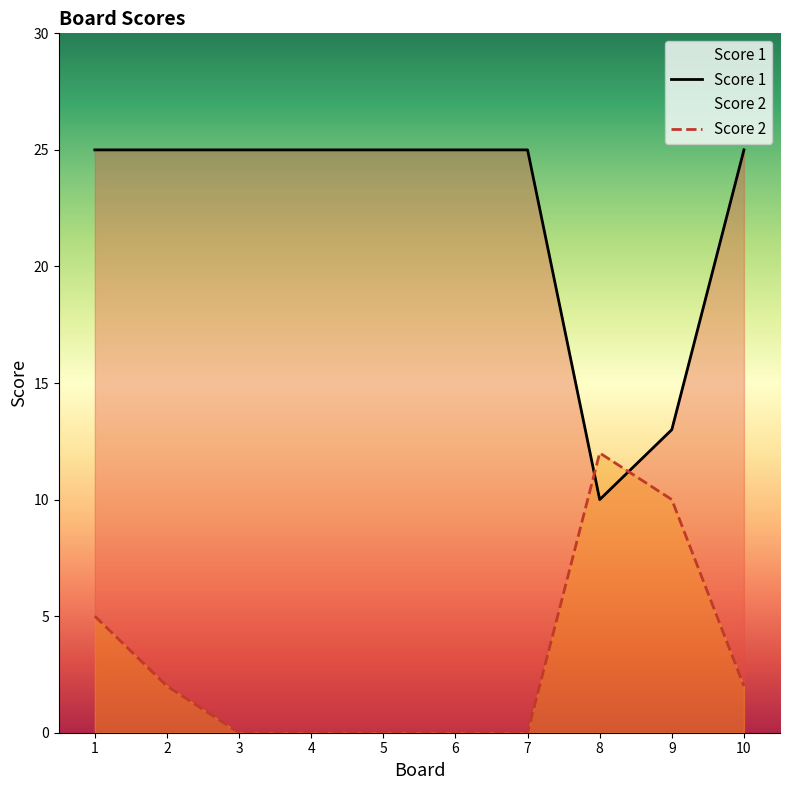

Reading right to left, what are all the values shown in this chart?

Score 2: 10=2	9=10	8=12	7=0	6=0	5=0	4=0	3=0	2=2	1=5
Score 1: 10=25	9=13	8=10	7=25	6=25	5=25	4=25	3=25	2=25	1=25